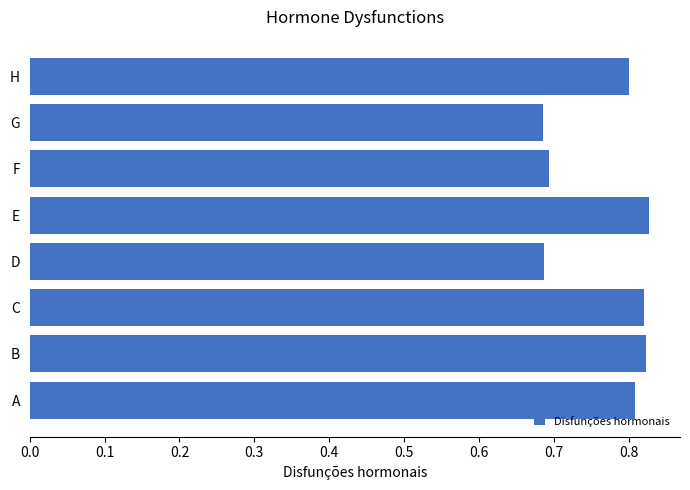

True or false: the data shows 0.3 at F.

False